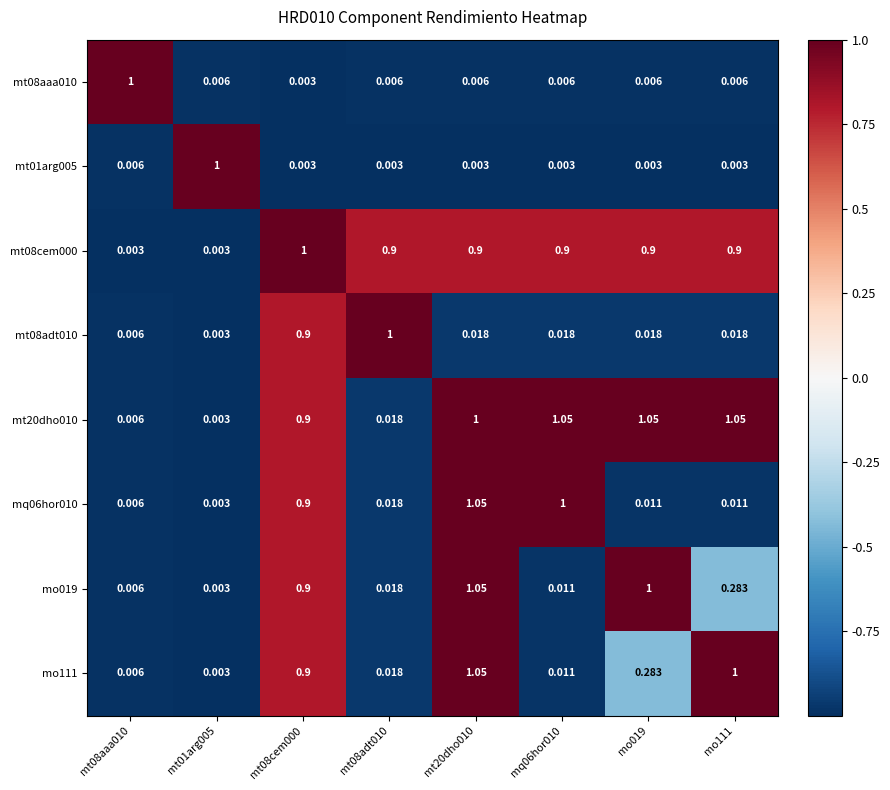

Rank the series at mt08aaa010 from lowest to highest value.

mt08cem000, mt01arg005, mt08adt010, mt20dho010, mq06hor010, mo019, mo111, mt08aaa010